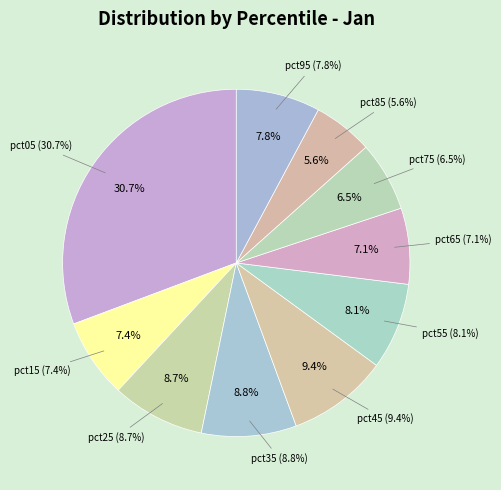

To the nearest percent, what percentage of the pie is pct85?

6%